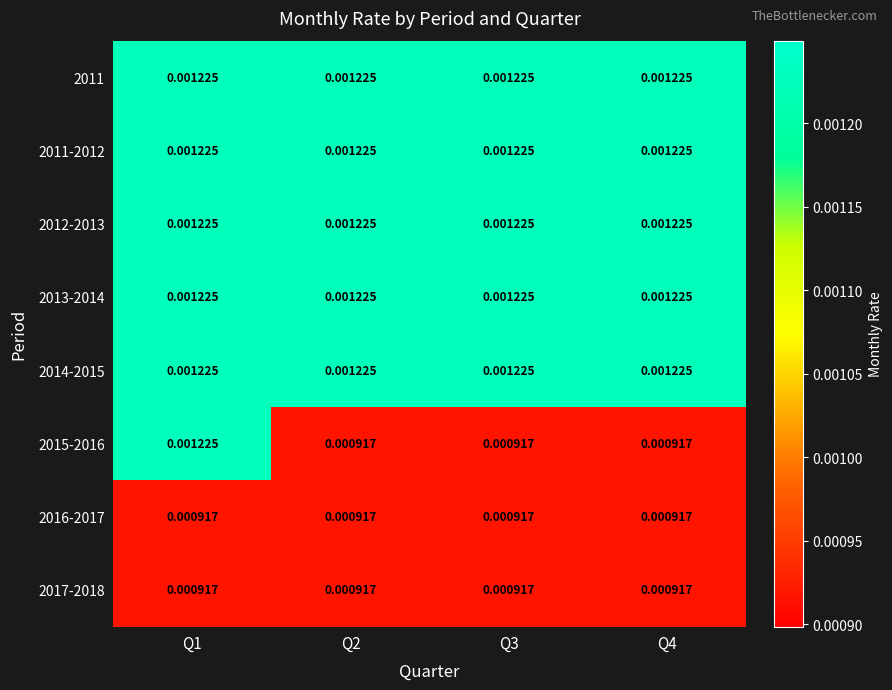

Reading left to right, list all the values displayed in this chart.

2011: Q1=0.0	Q2=0.0	Q3=0.0	Q4=0.0
2011-2012: Q1=0.0	Q2=0.0	Q3=0.0	Q4=0.0
2012-2013: Q1=0.0	Q2=0.0	Q3=0.0	Q4=0.0
2013-2014: Q1=0.0	Q2=0.0	Q3=0.0	Q4=0.0
2014-2015: Q1=0.0	Q2=0.0	Q3=0.0	Q4=0.0
2015-2016: Q1=0.0	Q2=0.0	Q3=0.0	Q4=0.0
2016-2017: Q1=0.0	Q2=0.0	Q3=0.0	Q4=0.0
2017-2018: Q1=0.0	Q2=0.0	Q3=0.0	Q4=0.0